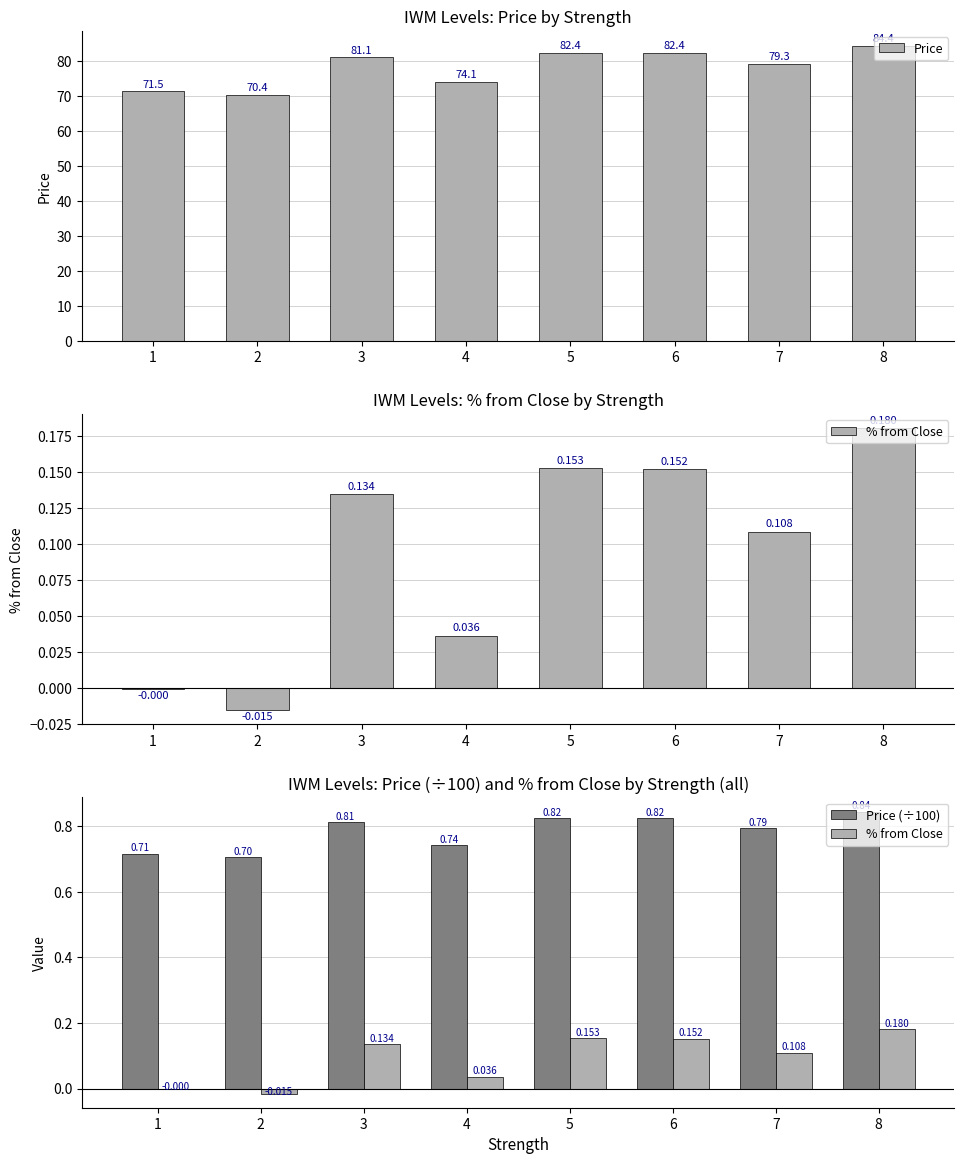

What is the sum of the Price values at 5 and 3?

163.6